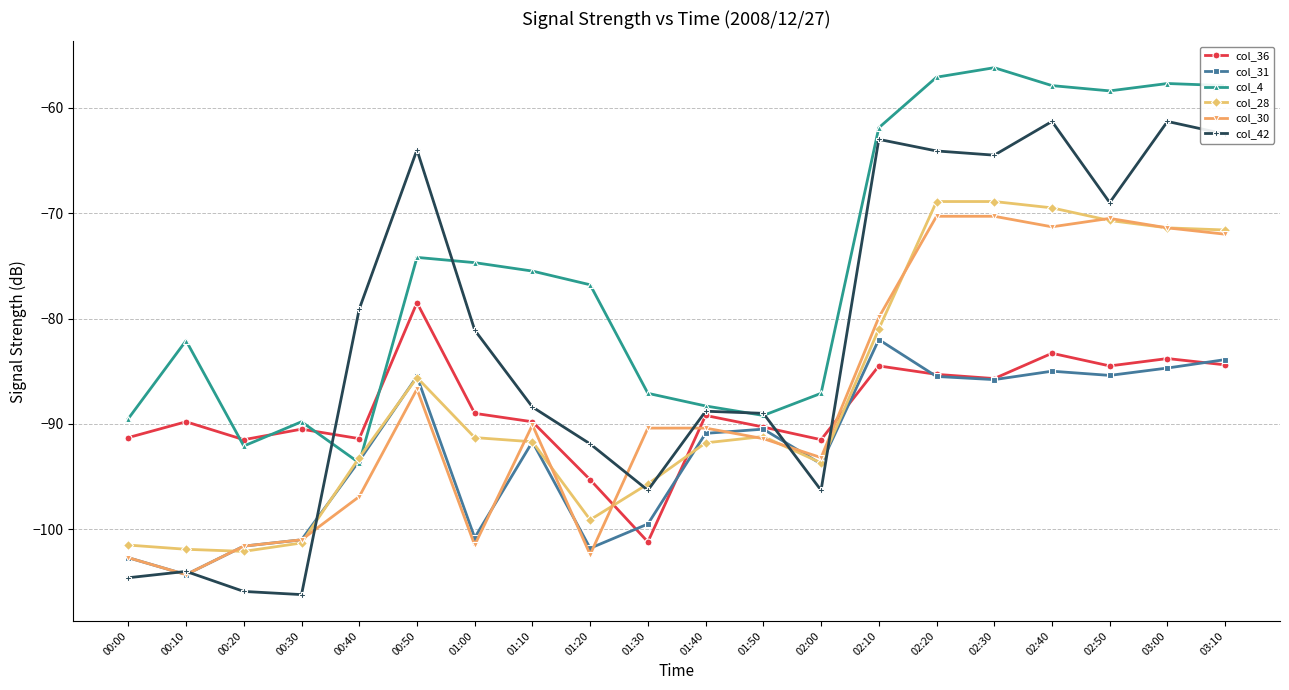

The col_42 series shows -64.1 at 02:20. True or false?

True